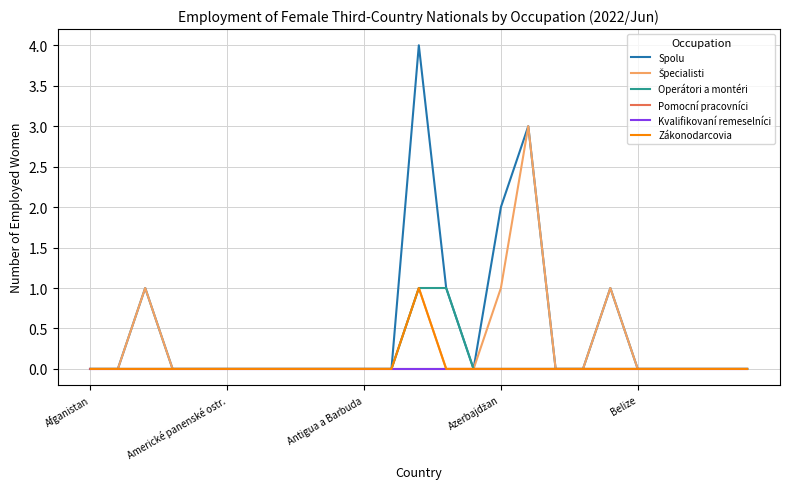

Does the chart have visible grid lines?

Yes